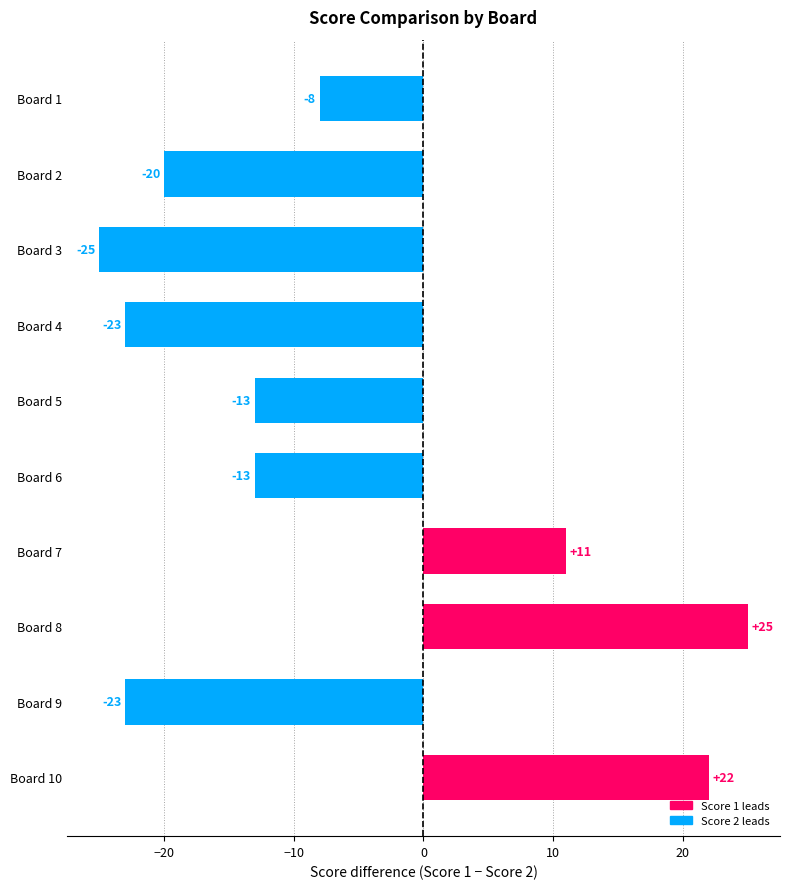

Is it true that the value at Board 2 is -14?

False